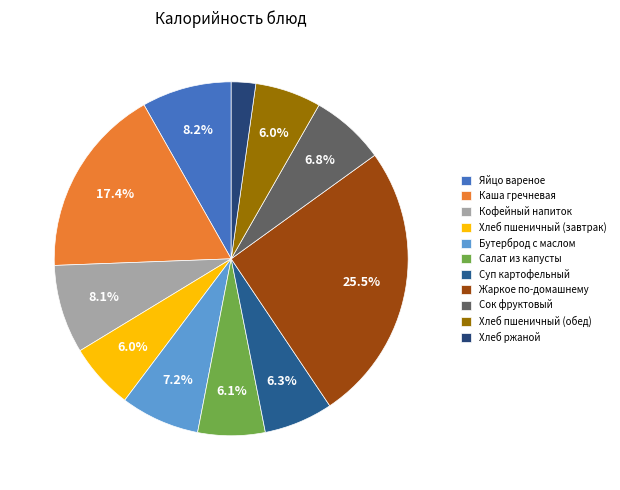

What percentage do Хлеб пшеничный (обед) and Бутерброд с маслом together represent?

13.3%